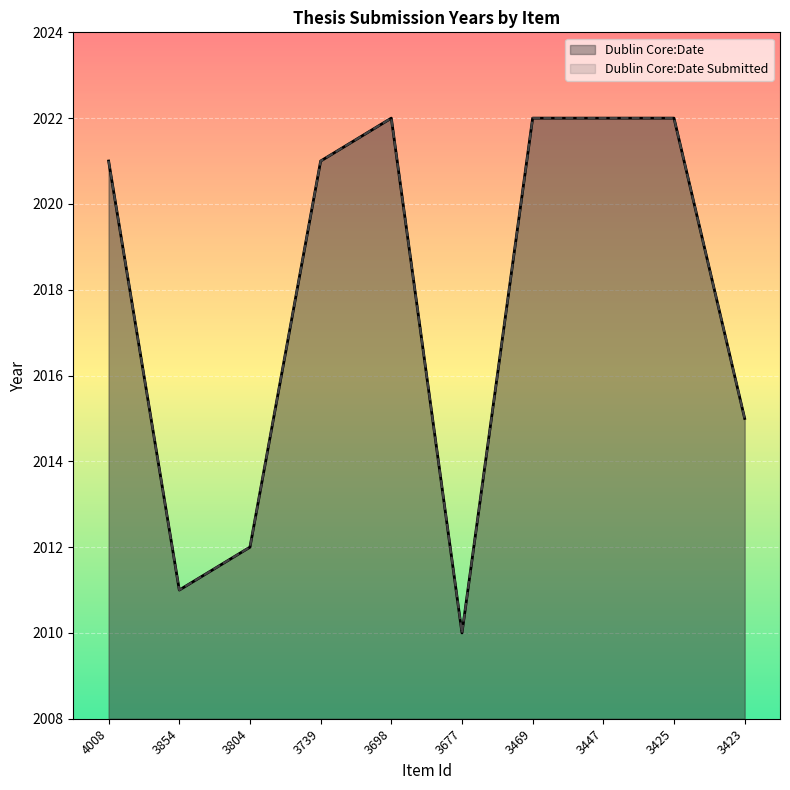

Which category has the highest value in the Dublin Core:Date Submitted series?

3698